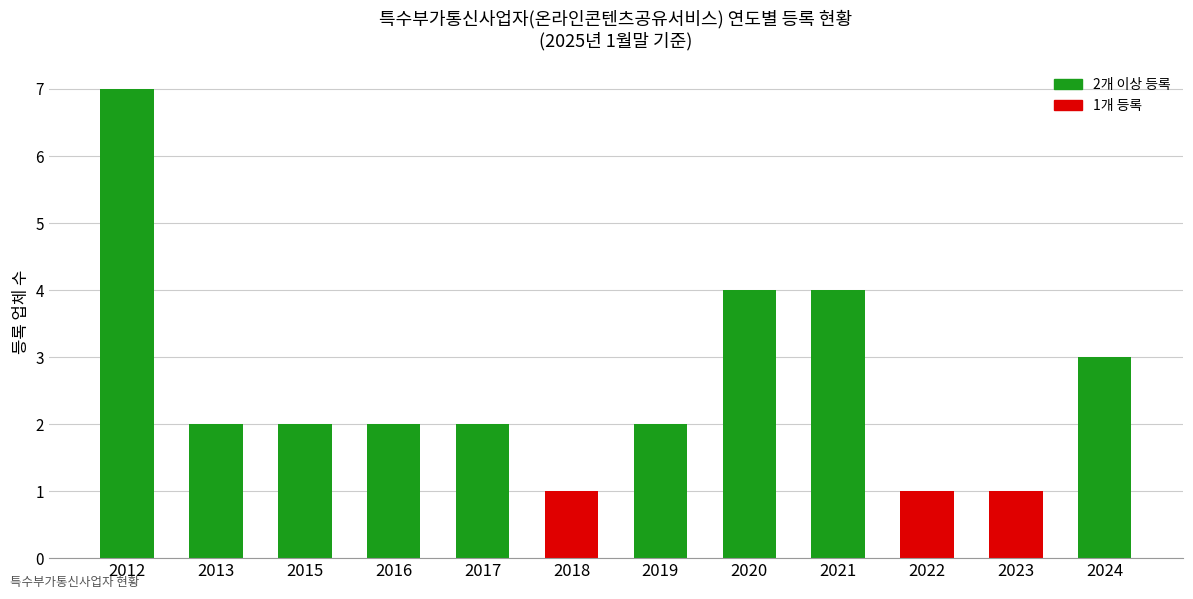

Count the number of categories in the chart.

12